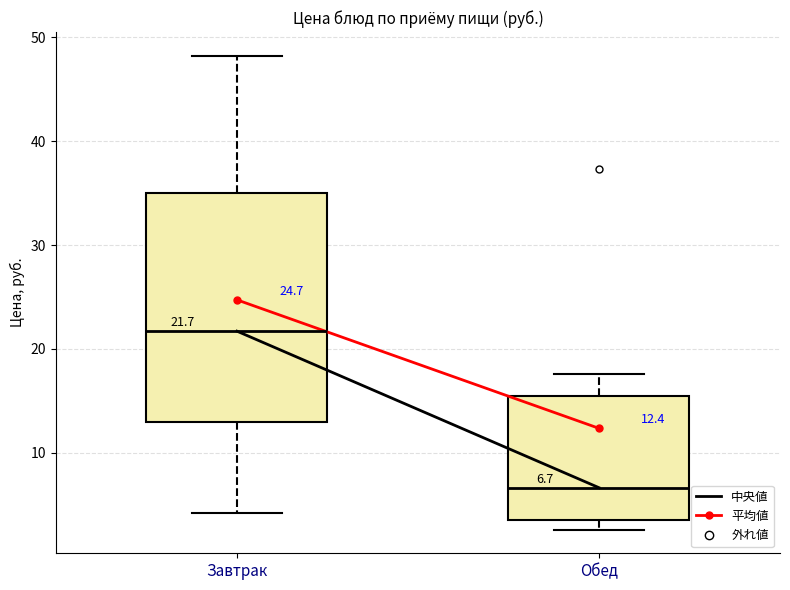

Which box's median line is the highest?

Завтрак